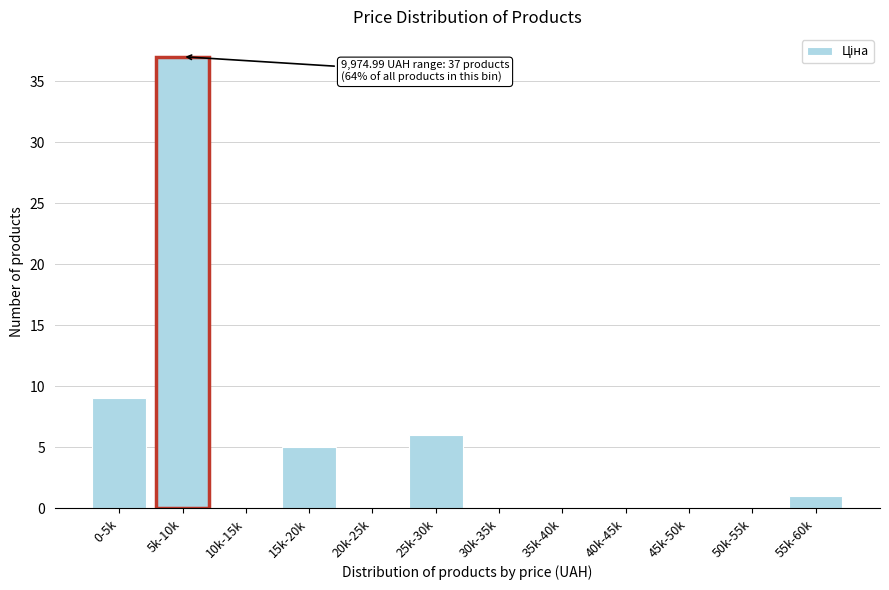

Reading right to left, list all the values displayed in this chart.

55k-60k=1	50k-55k=0	45k-50k=0	40k-45k=0	35k-40k=0	30k-35k=0	25k-30k=6	20k-25k=0	15k-20k=5	10k-15k=0	5k-10k=37	0-5k=9